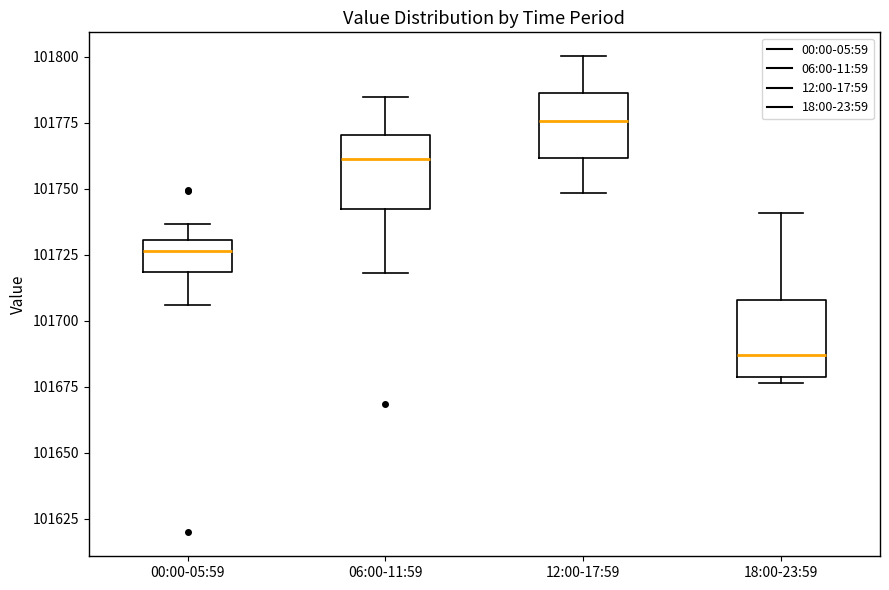

Where does the upper whisker of the box for 00:00-05:59 end on the y-axis? The values are not printed on the chart, so give them approximately, as read against the axis.

101735